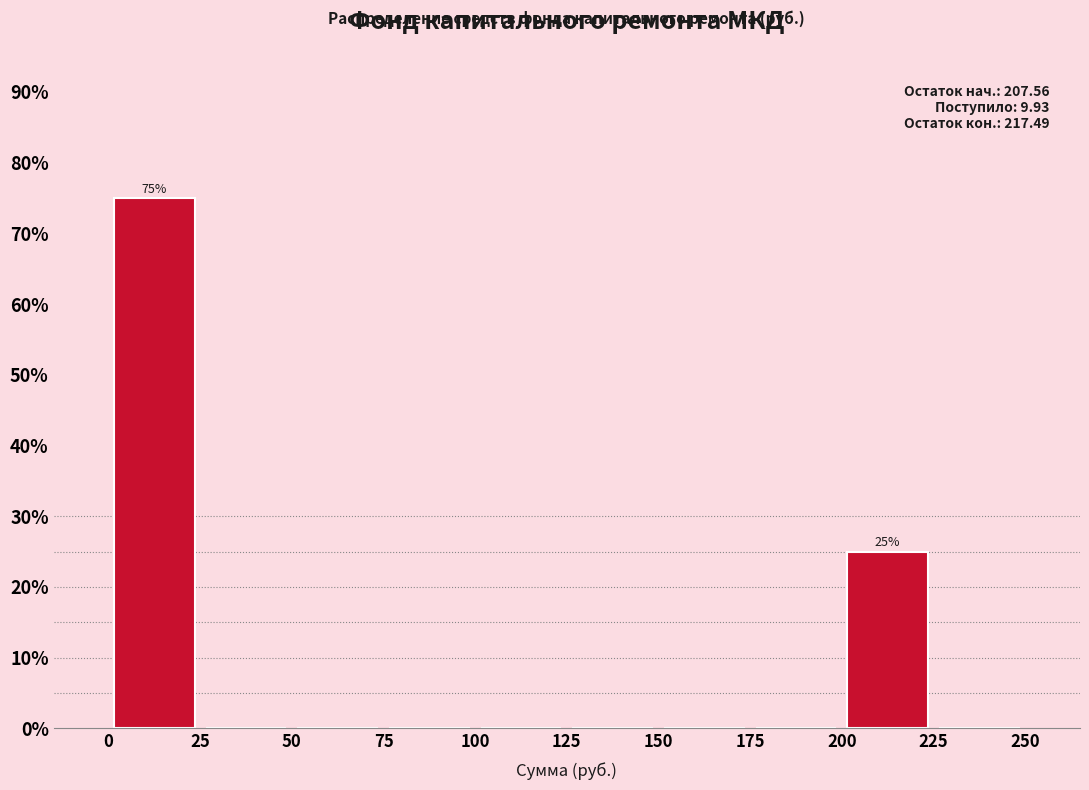

Which range on the x-axis has the tallest bar?

0 to 25